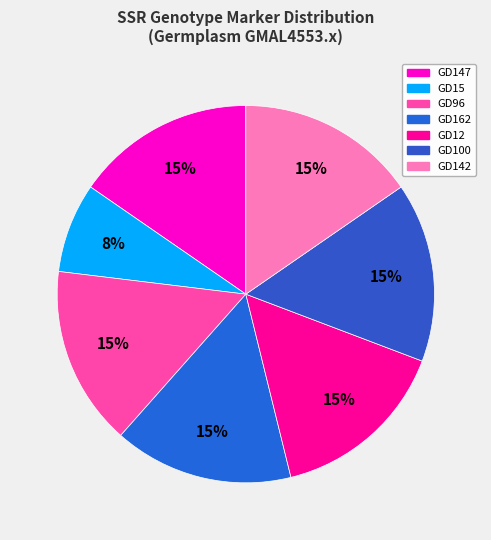

What percentage is the GD100 slice, to the nearest percent?

15%